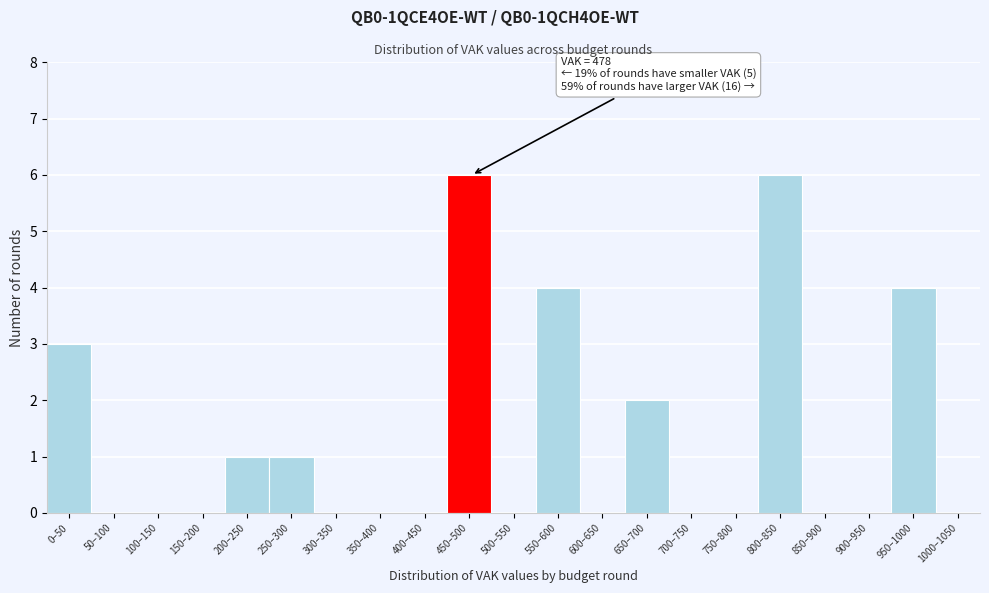

Reading left to right, list all the values displayed in this chart.

0–50=3	50–100=0	100–150=0	150–200=0	200–250=1	250–300=1	300–350=0	350–400=0	400–450=0	450–500=6	500–550=0	550–600=4	600–650=0	650–700=2	700–750=0	750–800=0	800–850=6	850–900=0	900–950=0	950–1000=4	1000–1050=0